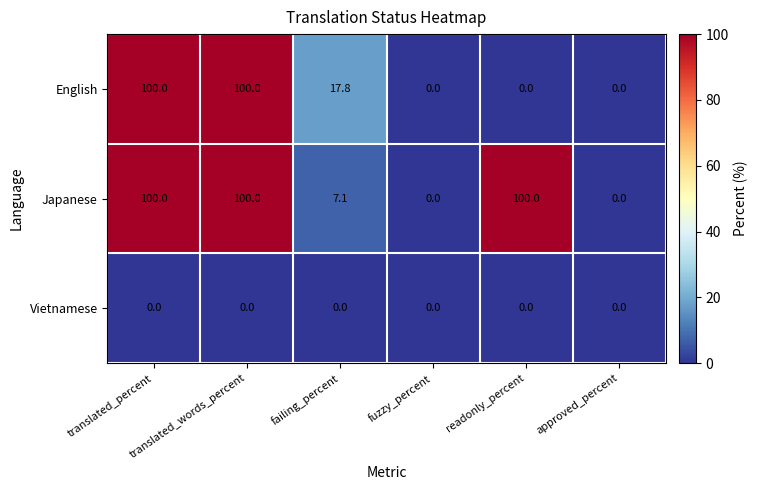

Read the Japanese value at translated_words_percent.

100.0